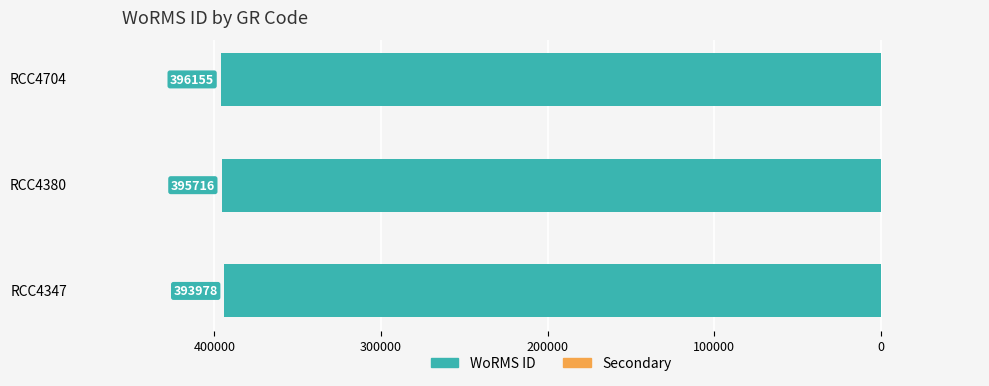

Does the chart contain any negative values?

Yes